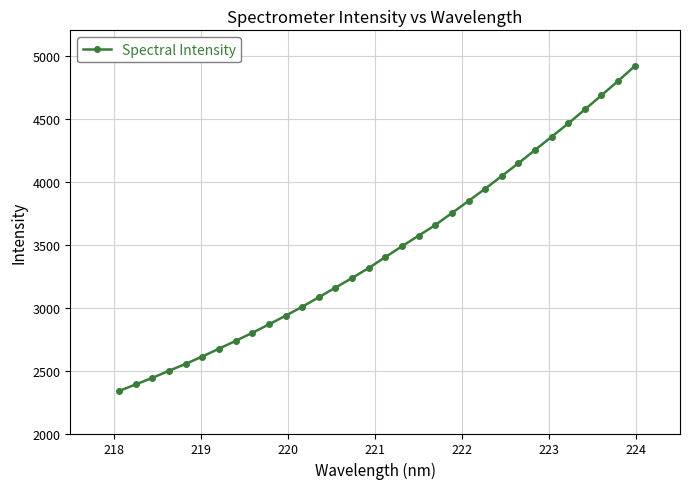

What is the sum of all values?

110503.7